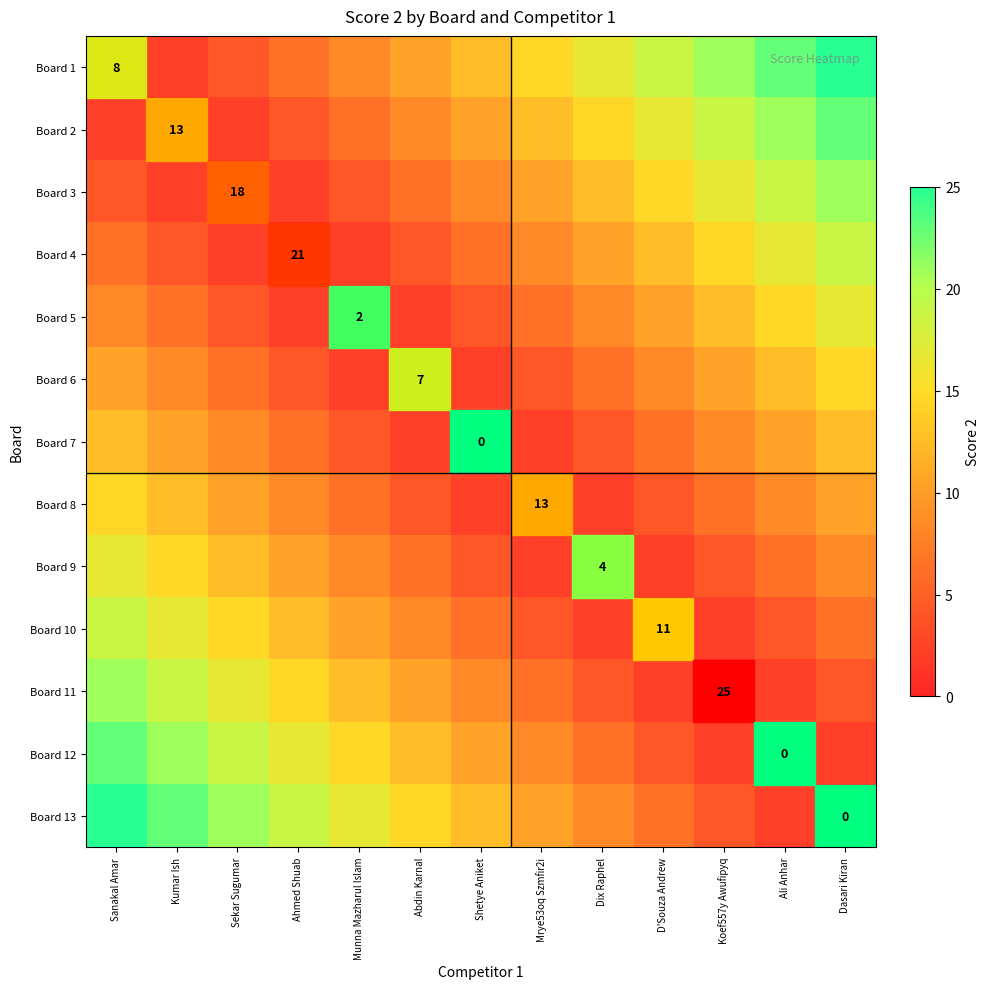

Rank the series at D'Souza Andrew from highest to lowest value.

Board 1, Board 2, Board 3, Board 4, Board 5, Board 6, Board 7, Board 13, Board 12, Board 8, Board 11, Board 9, Board 10